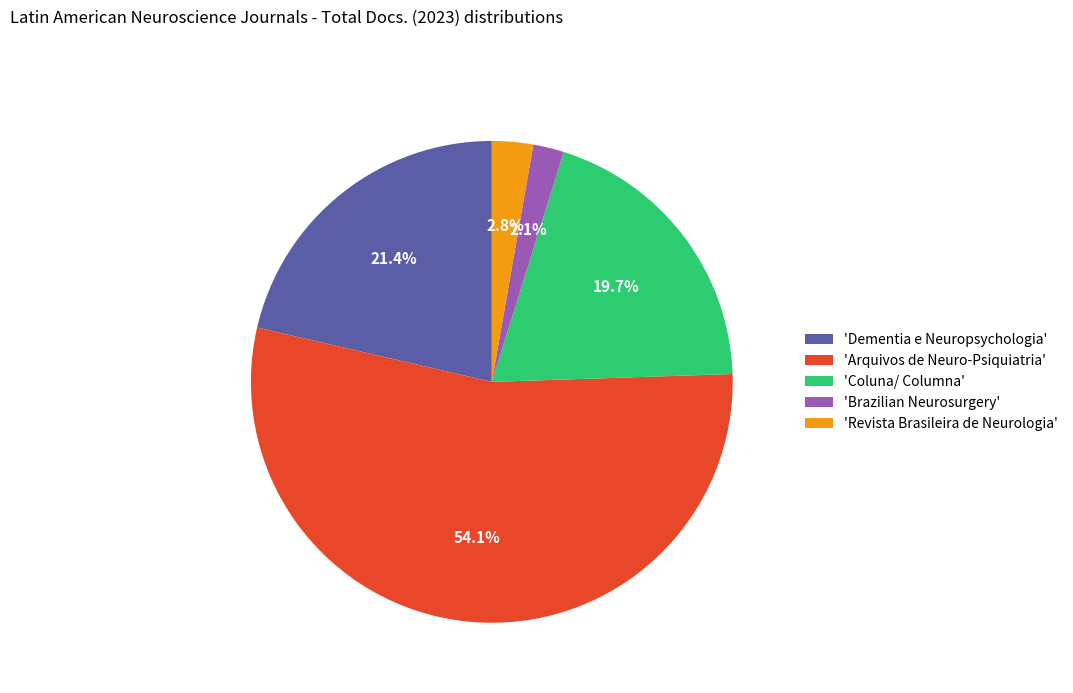

Which category has the smallest portion of the pie?

'Brazilian Neurosurgery'